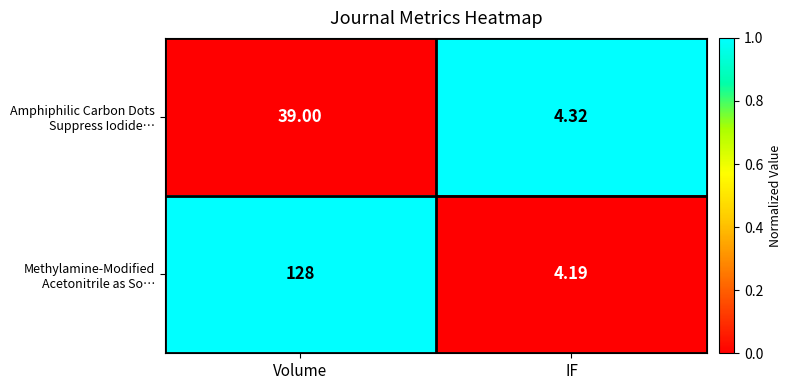

At which category is the sum across all series the highest?

Volume